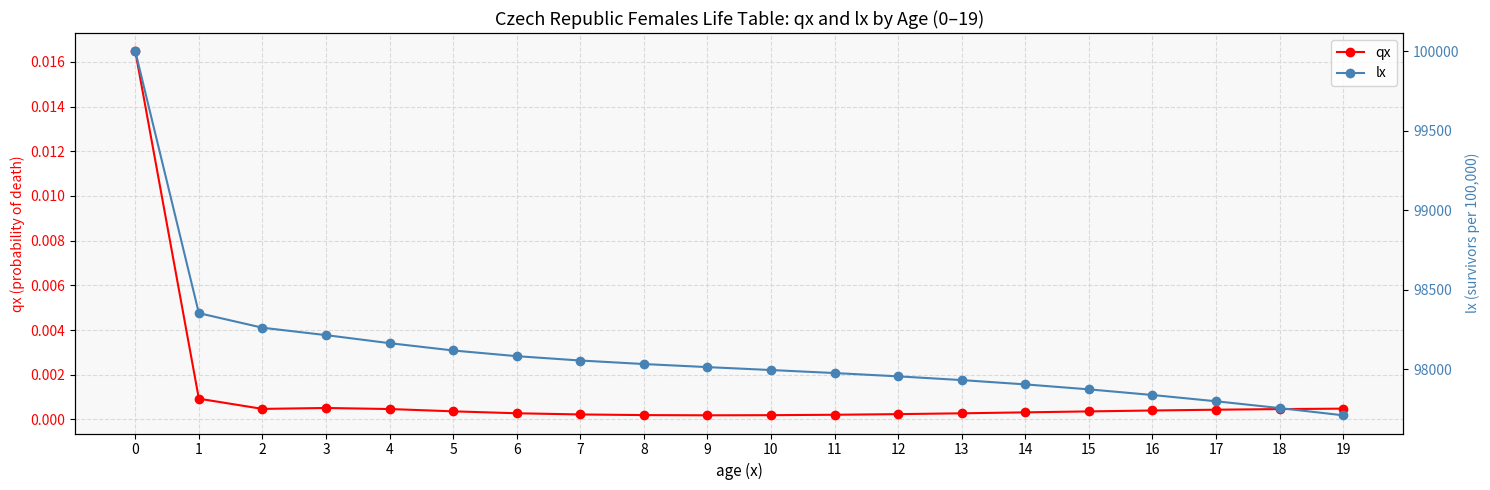

Is this an area chart (filled region under the line)?

No